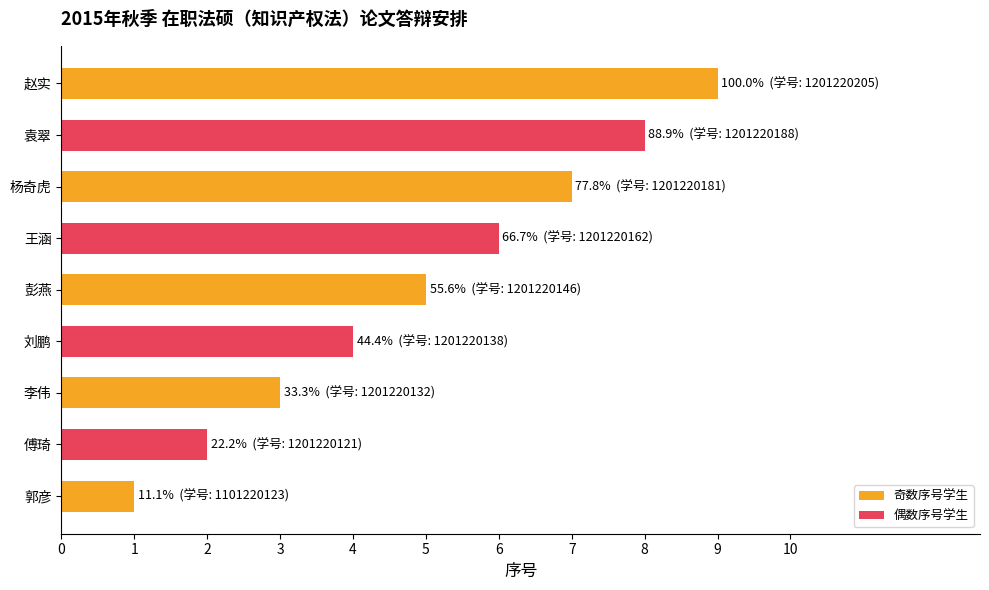

What is the smallest value displayed?

1